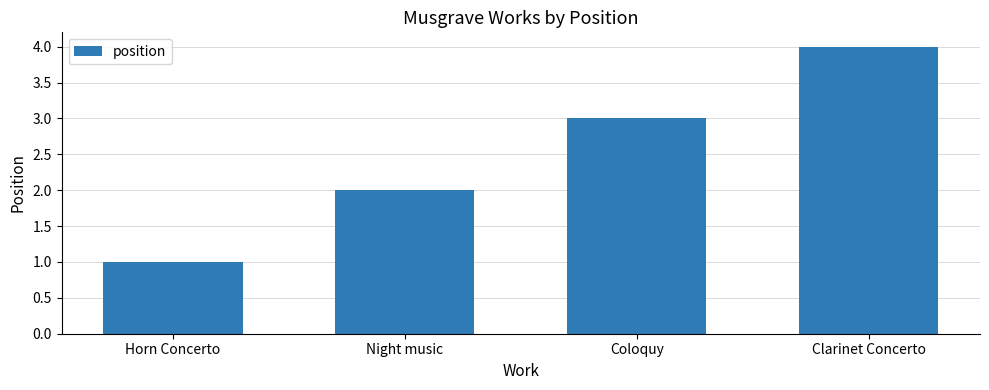

Reading left to right, list all the values displayed in this chart.

Horn Concerto=1	Night music=2	Coloquy=3	Clarinet Concerto=4